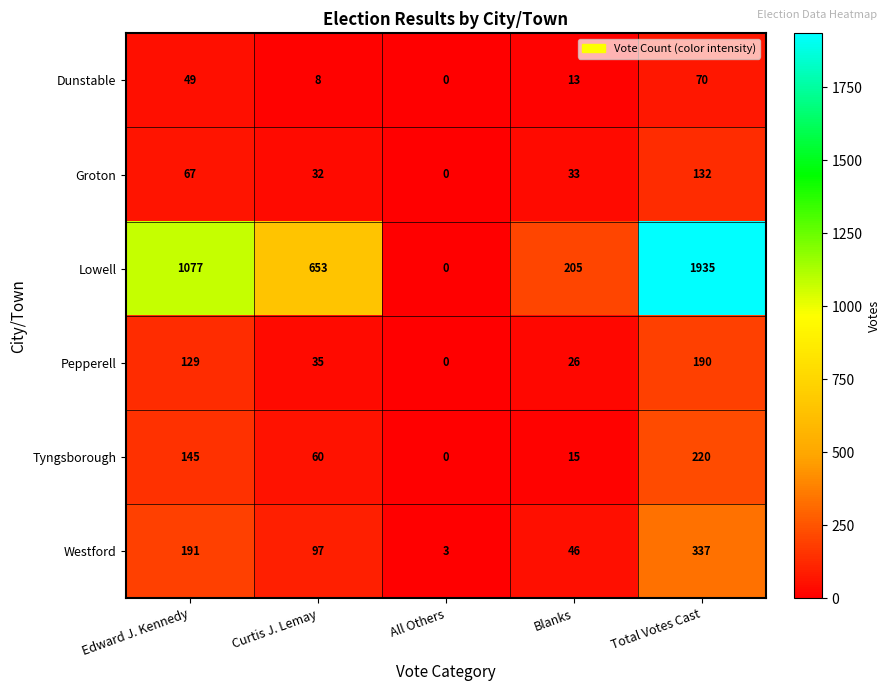

How many categories are shown in the chart?

5